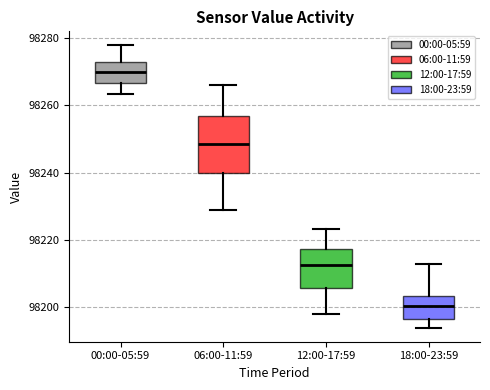

Which box has the lowest median line?

18:00-23:59